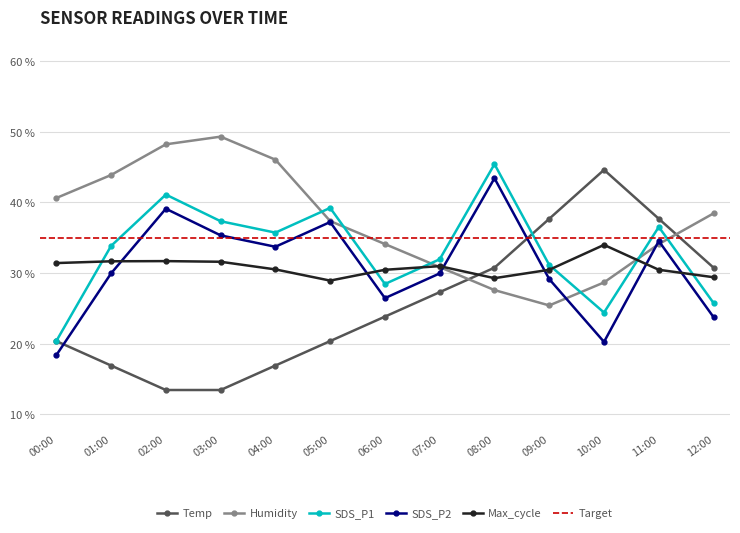

Which category has the lowest value across all series?

02:00